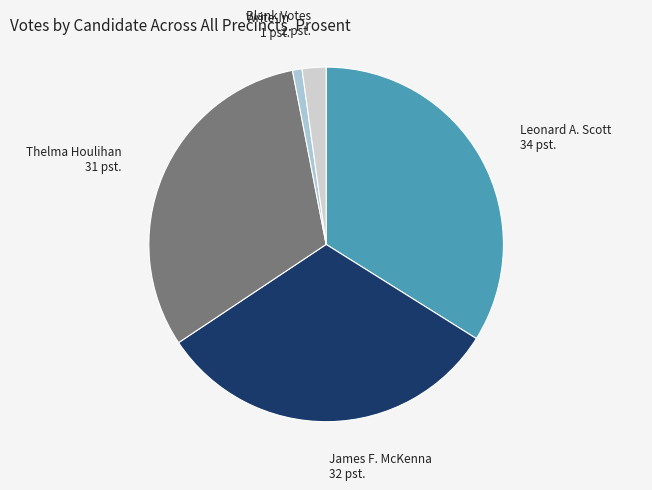

Approximately how many times larger is the value at Thelma Houlihan 31 pst. compared to Leonard A. Scott 34 pst.?

0.9